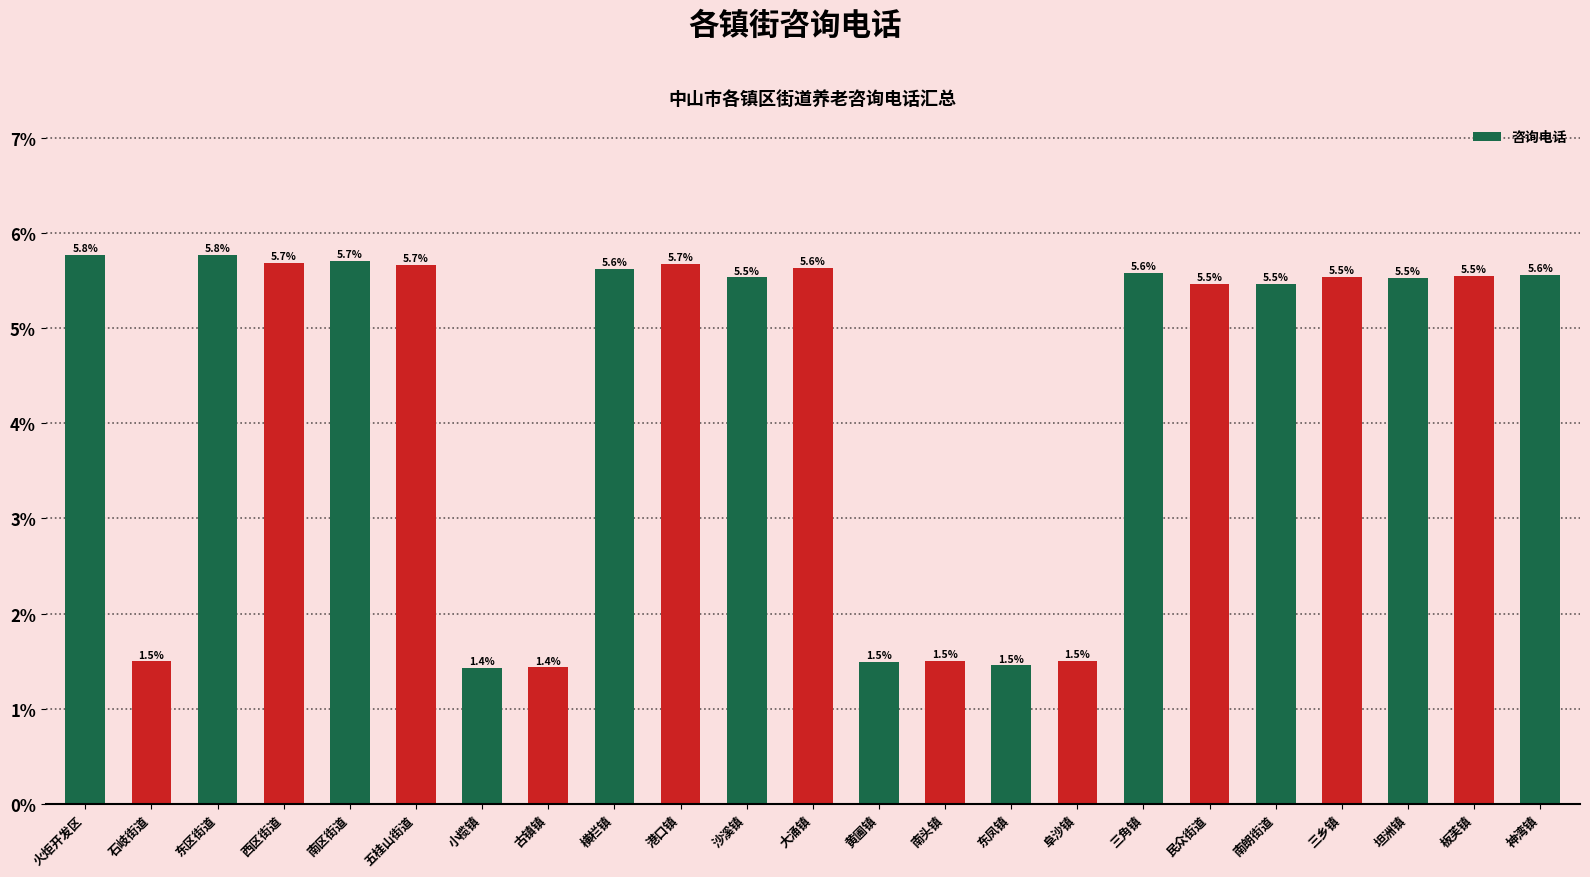

Is it true that the value at 小榄镇 is 1.4?

True